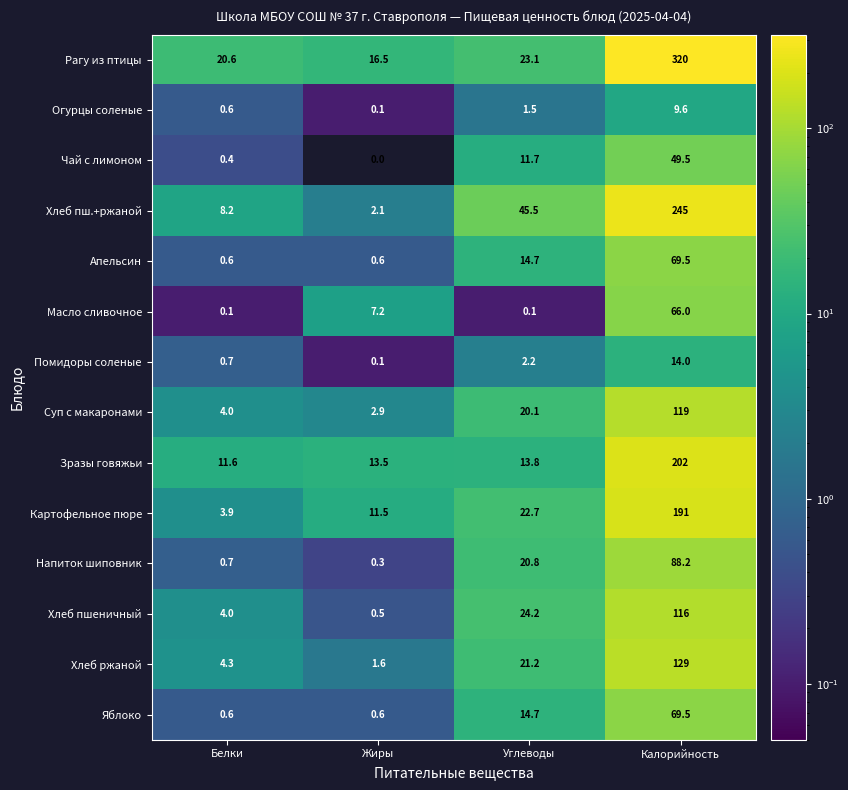

Is it true that Помидоры соленые equals 0.7 at Белки?

True